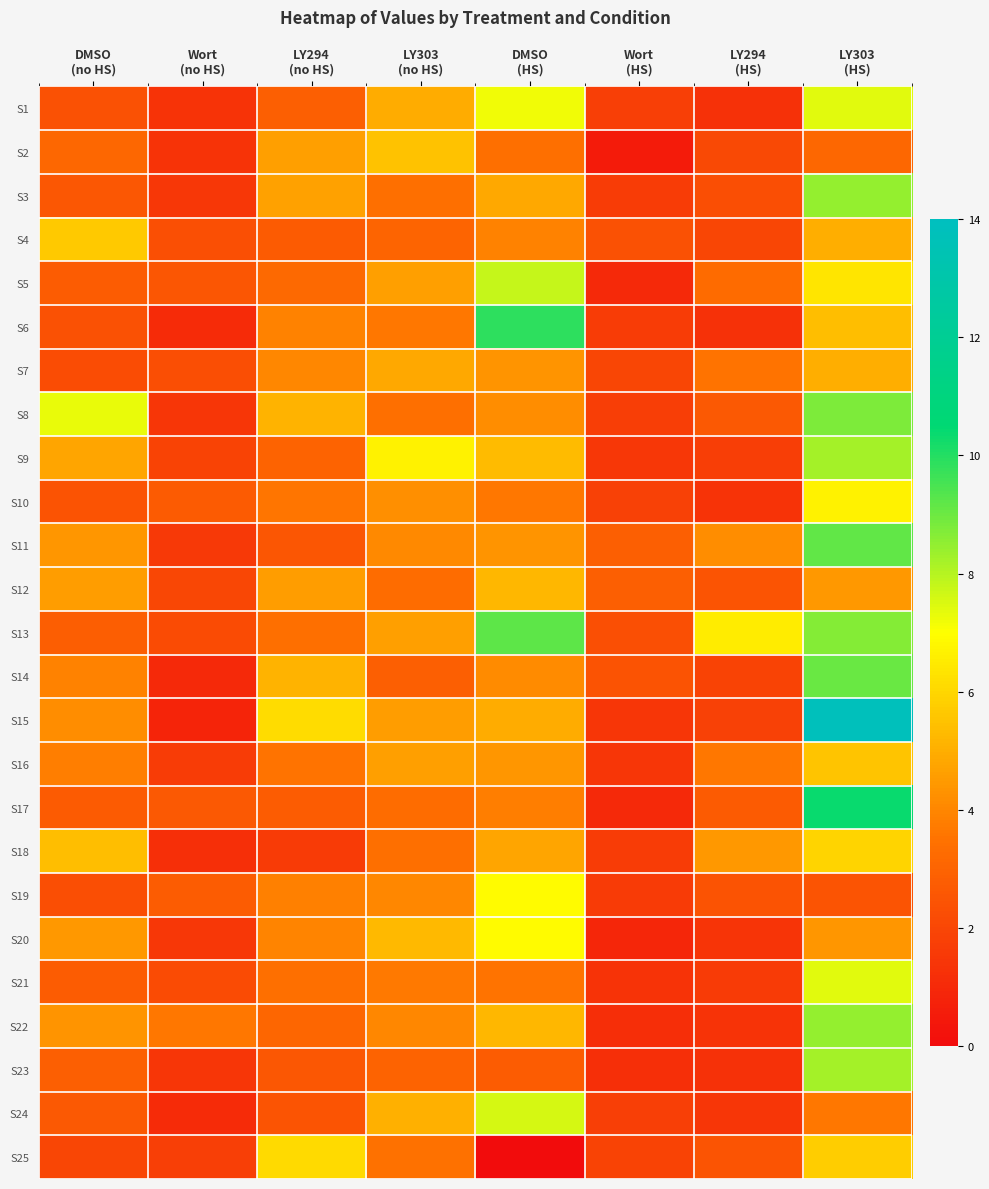

Which has a higher value, Wort
(no HS) or Wort
(HS)?

Wort
(HS)